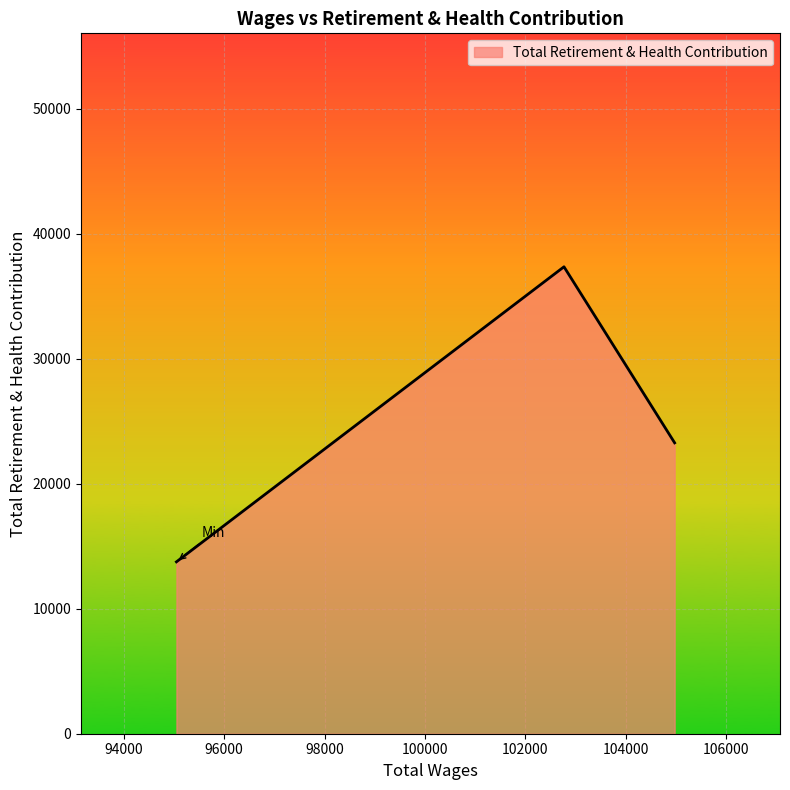

What is the minimum value shown in the chart?

13745